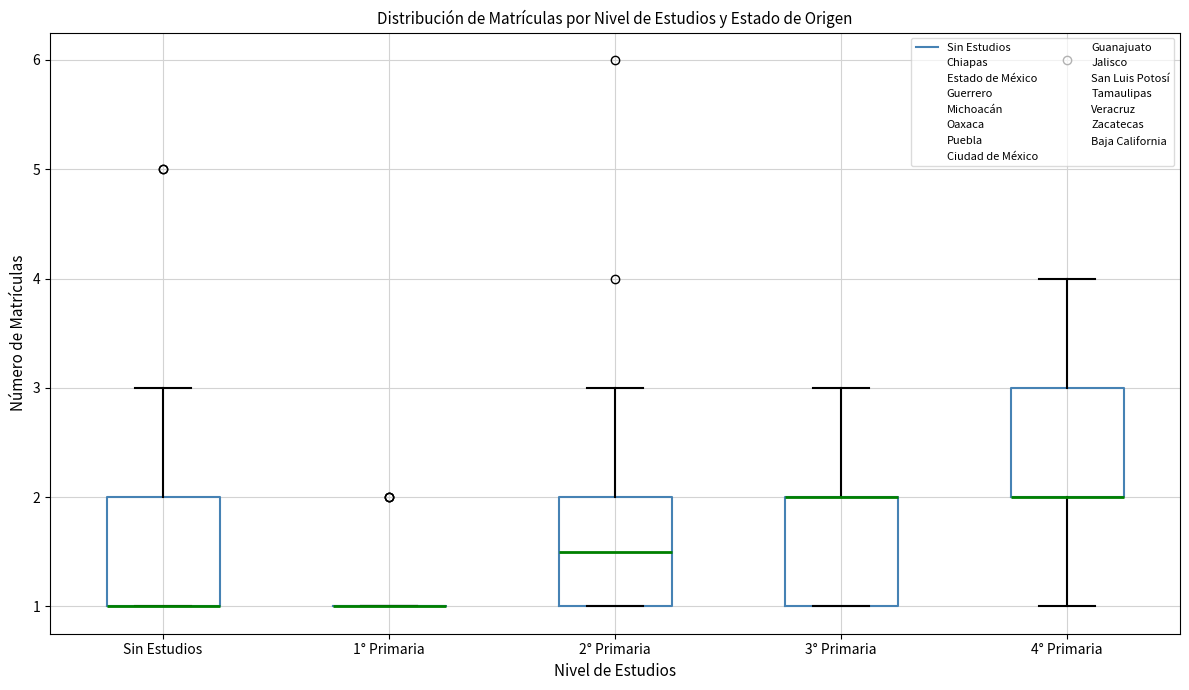

Reading left to right, transcribe this box plot: for each box, give where its median line is, the range the box spans, and where its two whiskers end, as read against the y-axis. The values are not printed on the chart, so give them approximately, as read against the axis.

Sin Estudios: median 1.0 (drawn on the box's lower edge), box 1.0 to 2.0, whiskers 1.0 to 3.0
1° Primaria: box collapsed to a line at 1.0, whiskers 1.0 to 1.0
2° Primaria: median 1.5, box 1.0 to 2.0, whiskers 1.0 to 3.0
3° Primaria: median 2.0 (drawn on the box's upper edge), box 1.0 to 2.0, whiskers 1.0 to 3.0
4° Primaria: median 2.0 (drawn on the box's lower edge), box 2.0 to 3.0, whiskers 1.0 to 4.0